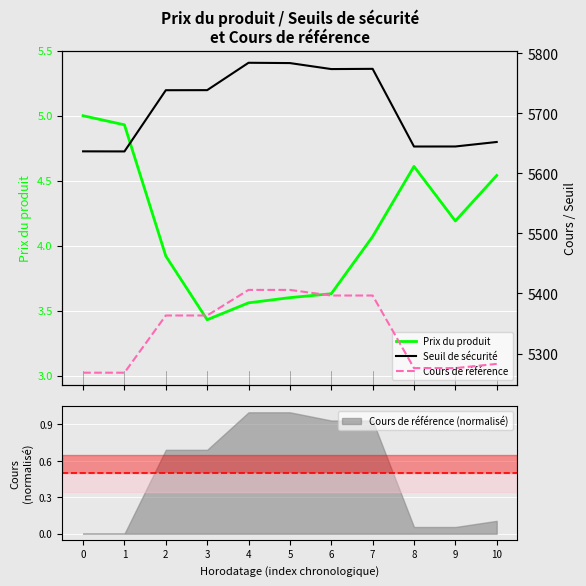

Which label corresponds to the largest value in the chart?

4